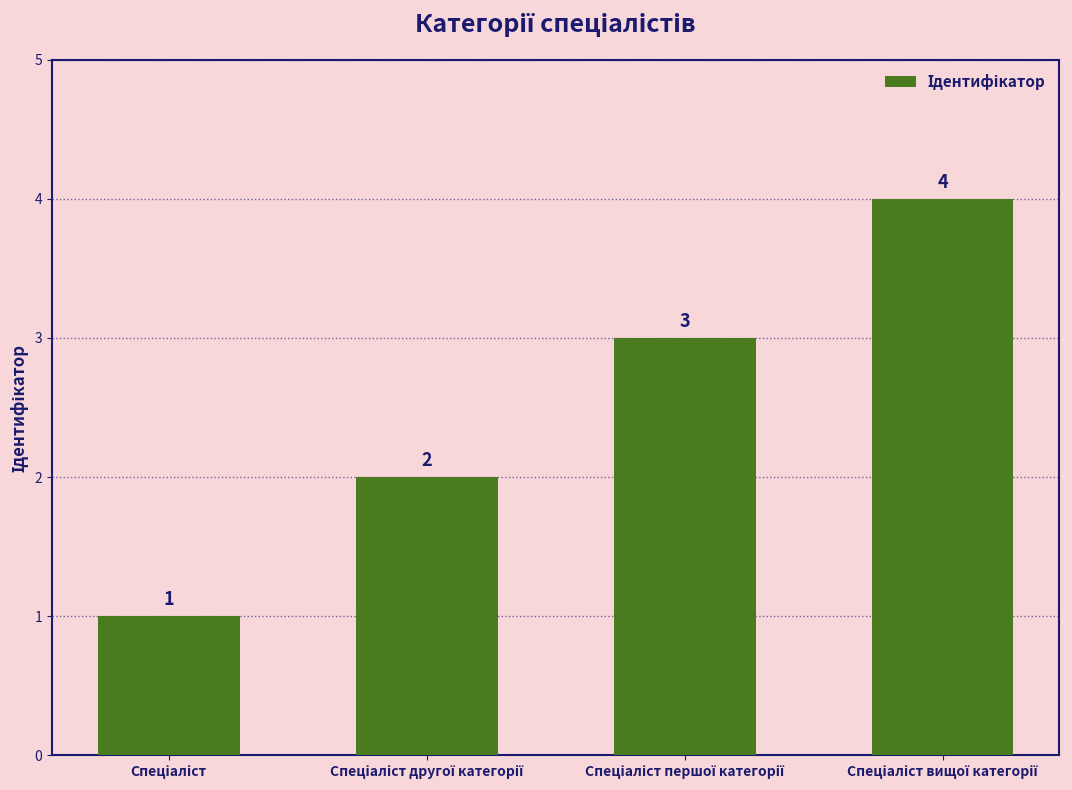

What is the sum of all values?

10